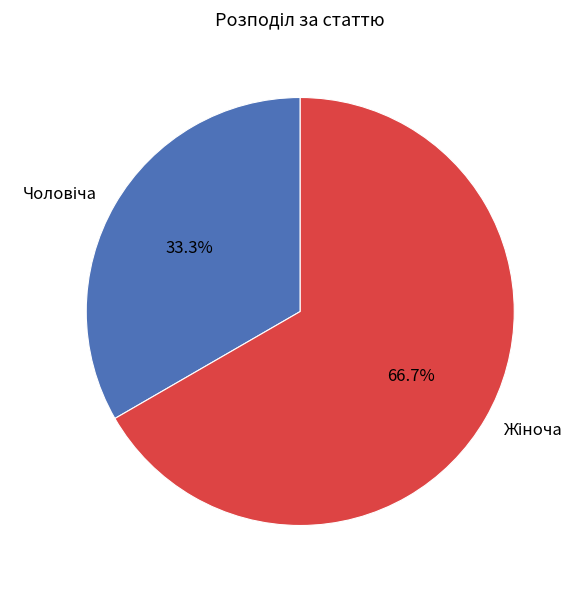

Is there a majority slice in this chart?

Yes